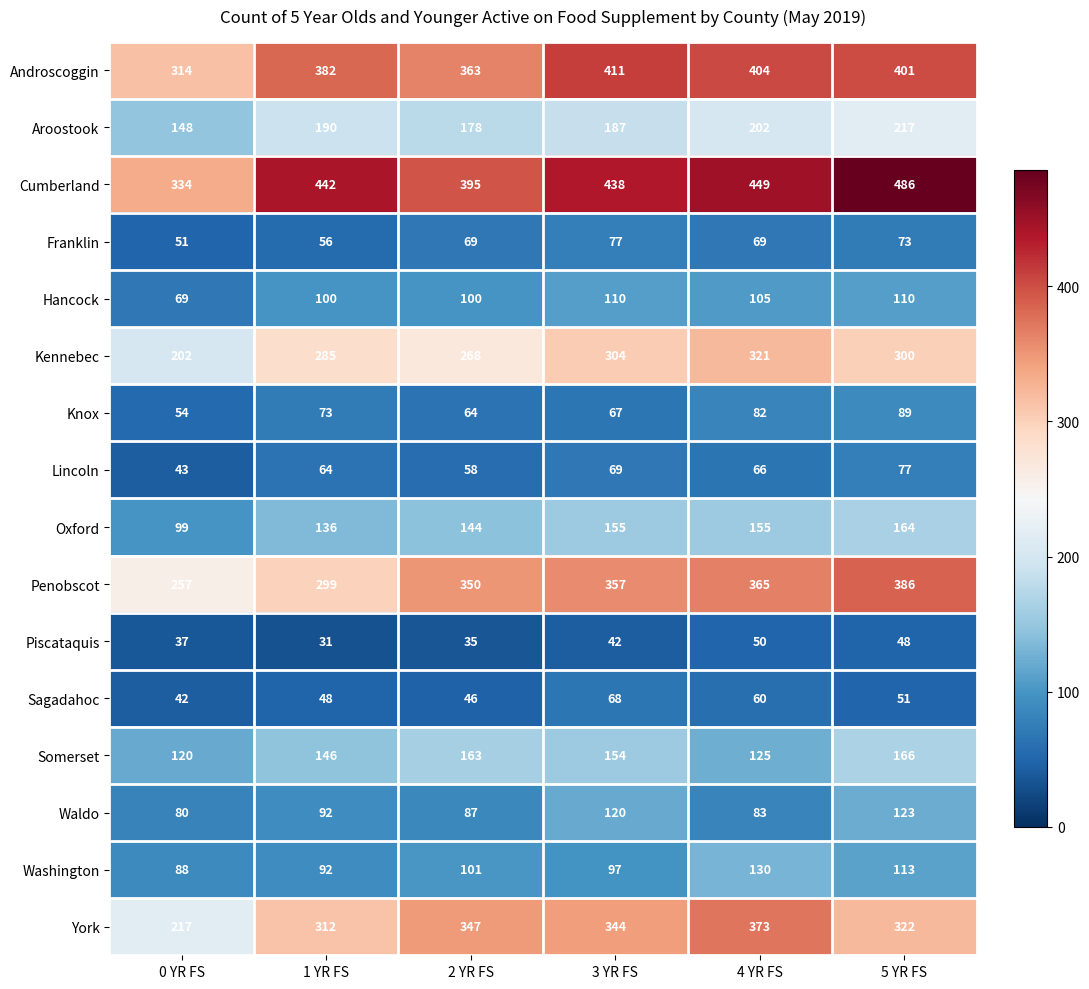

Where is Somerset nearest to the value 143?

1 YR FS